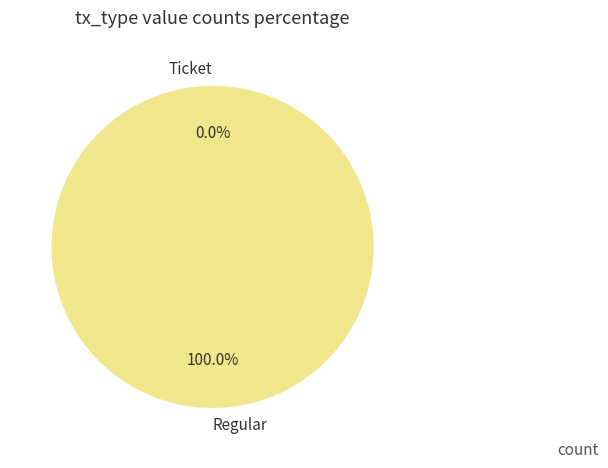

Is it true that Ticket is 0% of the pie?

True